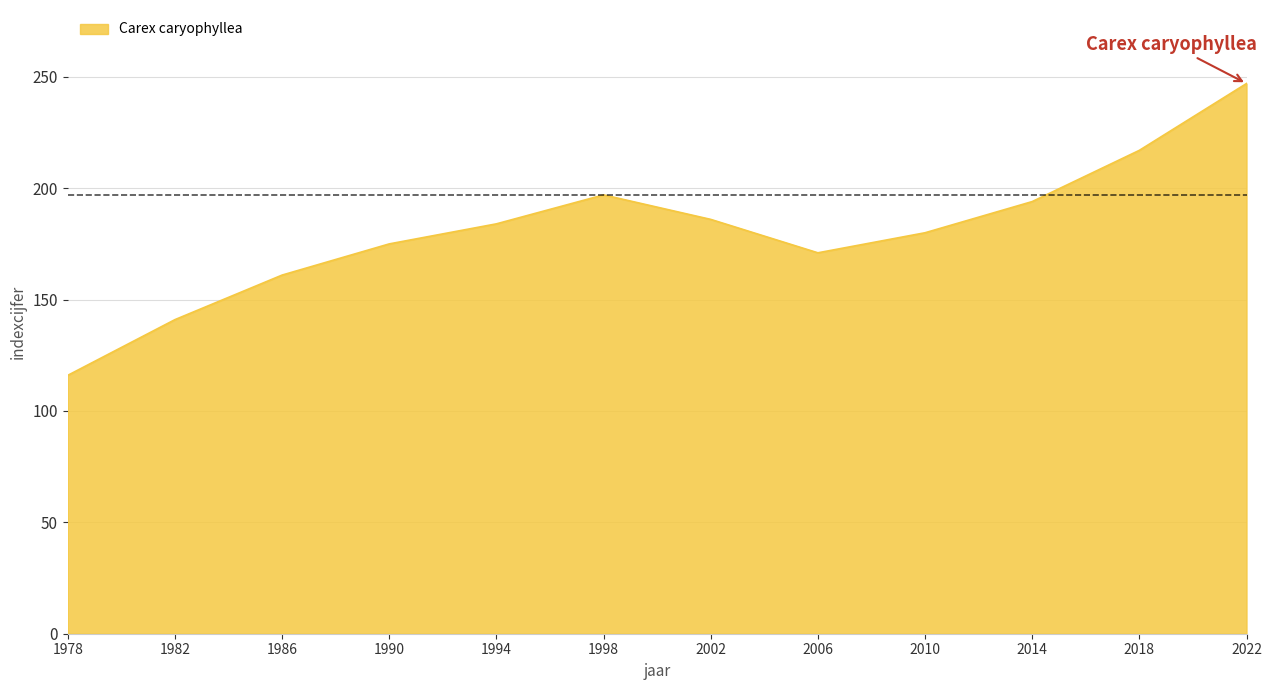

Reading right to left, what are all the values shown in this chart?

2022=247	2018=217	2014=194	2010=180	2006=171	2002=186	1998=197	1994=184	1990=175	1986=161	1982=141	1978=116